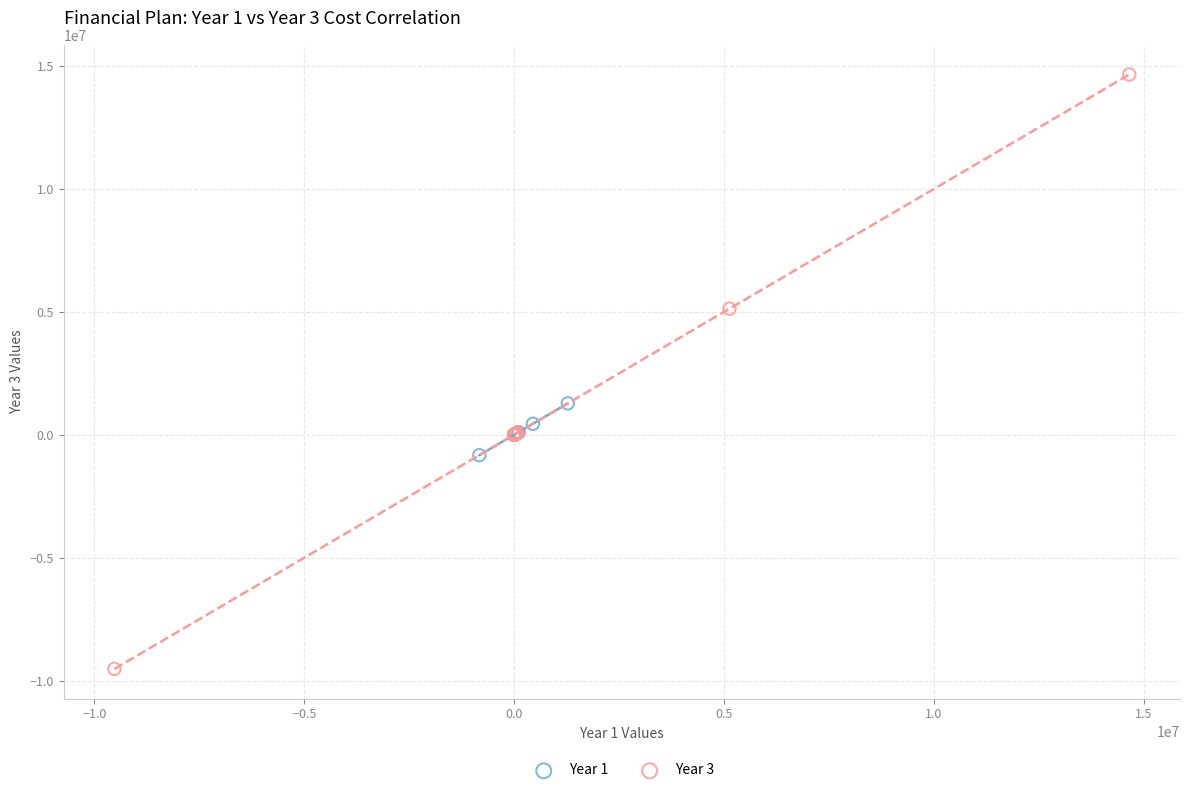

What are all the series names shown in the legend?

Year 1, Year 3